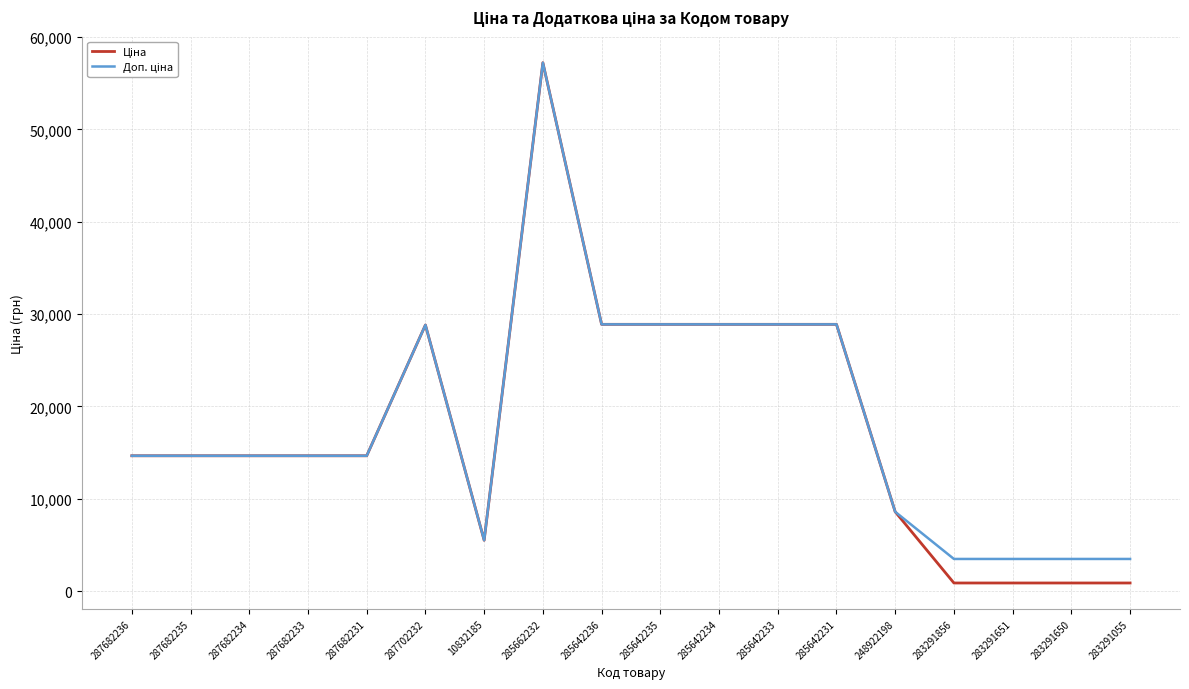

What is the maximum value shown in the chart?

57235.5